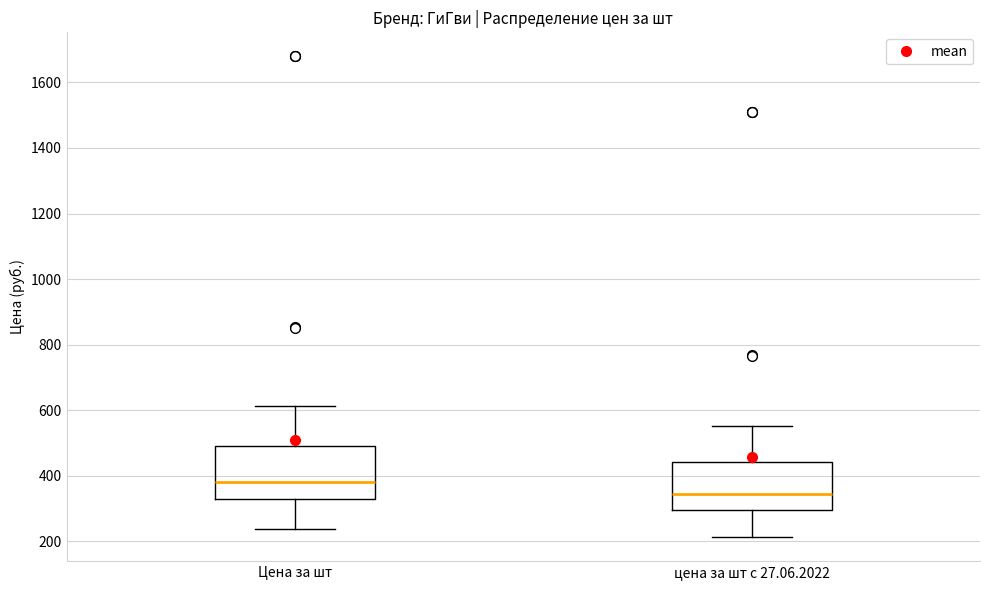

Which box has the highest median line?

Цена за шт